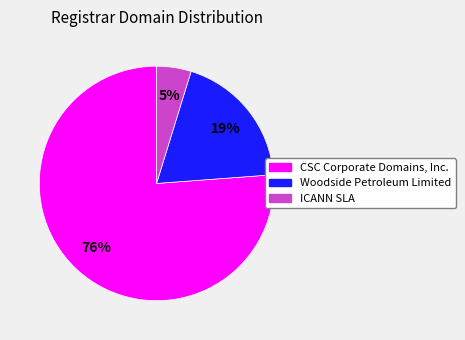

To the nearest percent, what is the combined percentage of CSC Corporate Domains, Inc. and Woodside Petroleum Limited?

95%